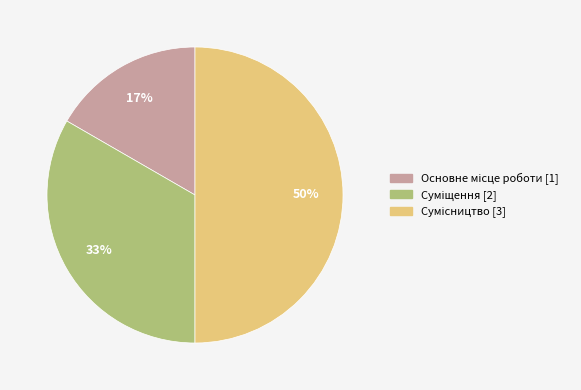

Which slice is the largest?

Сумісництво